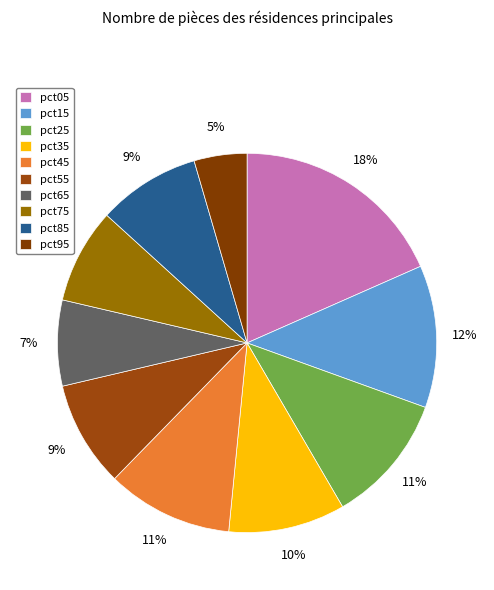

What is the largest slice in the pie chart?

pct05